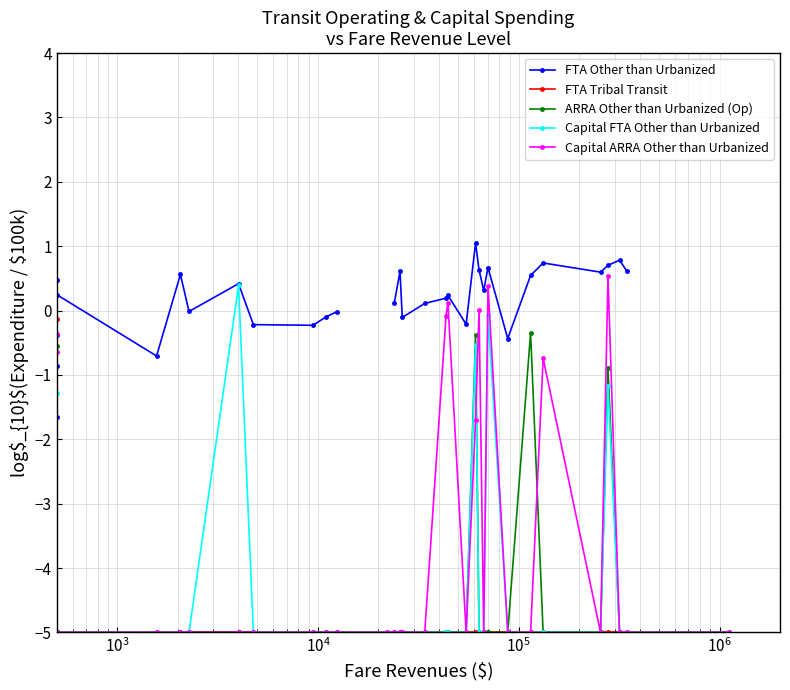

How many times do Capital ARRA Other than Urbanized and ARRA Other than Urbanized (Op) cross each other?

2